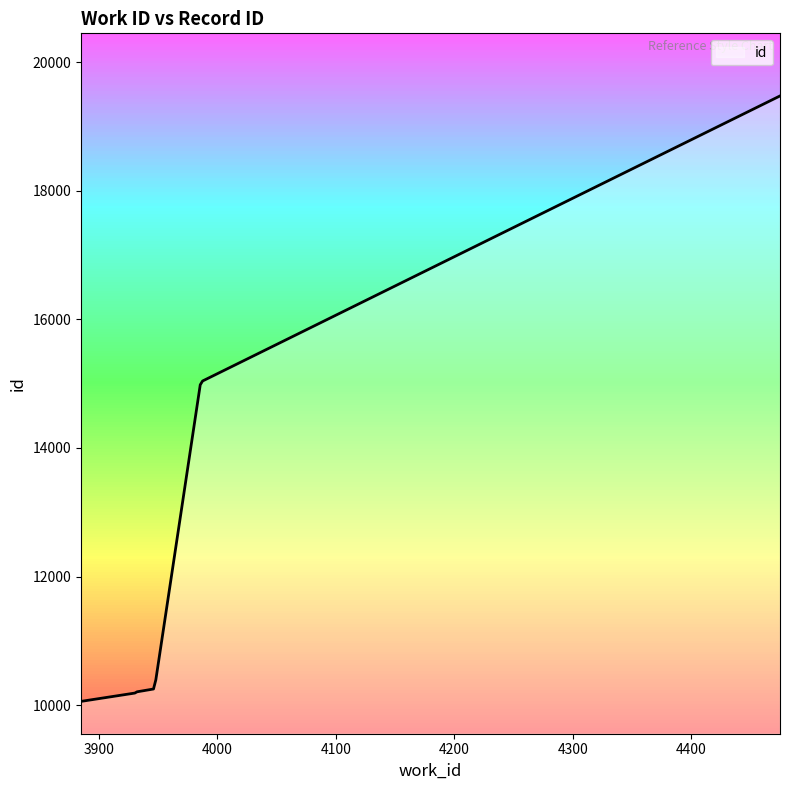

What is the minimum value shown in the chart?

10058.0